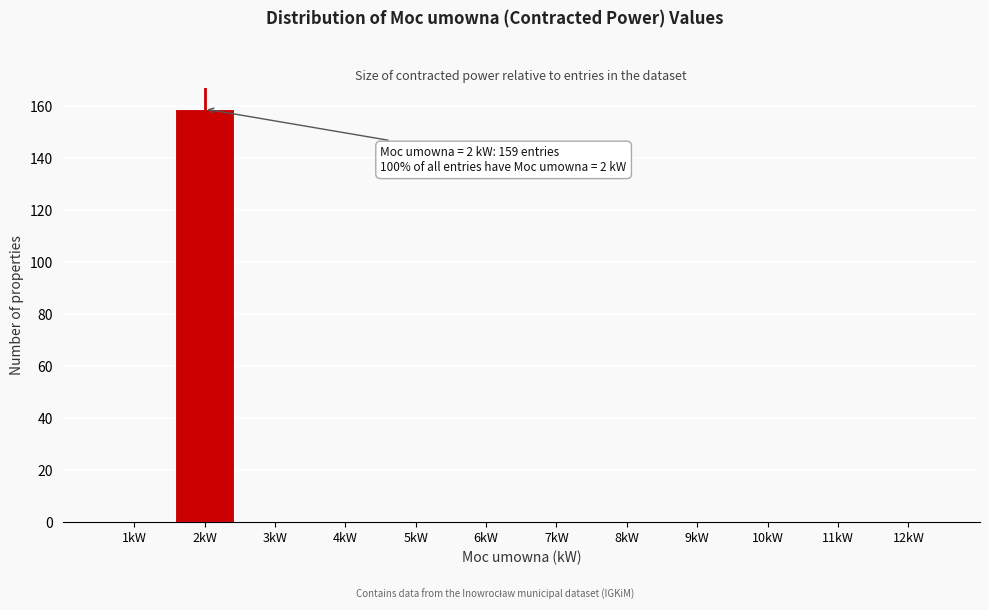

Which range on the x-axis has the tallest bar?

1.5 to 2.5